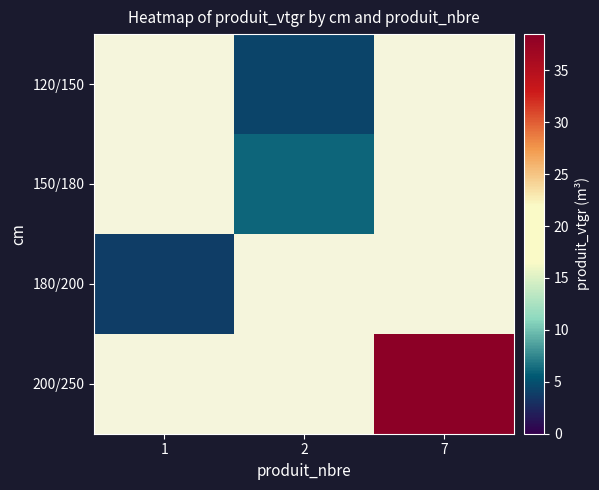

The 180/200 series shows 2.3 at 1. True or false?

False